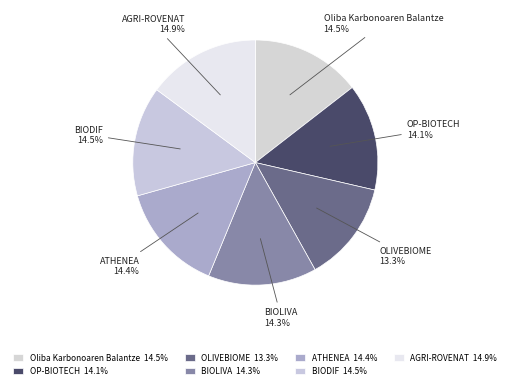

Does any single category account for the majority?

No